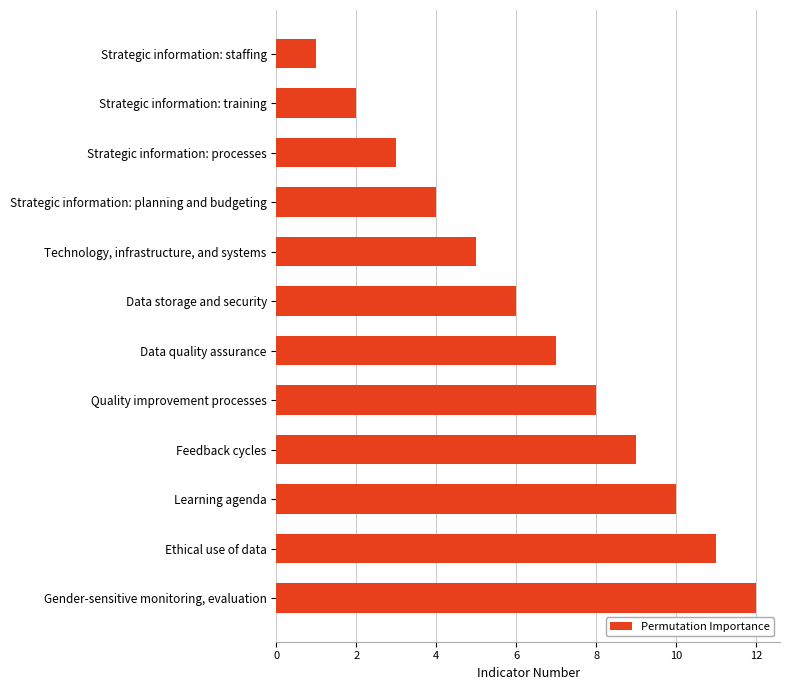

The chart shows a value of 7 at Strategic information: planning and budgeting. True or false?

False